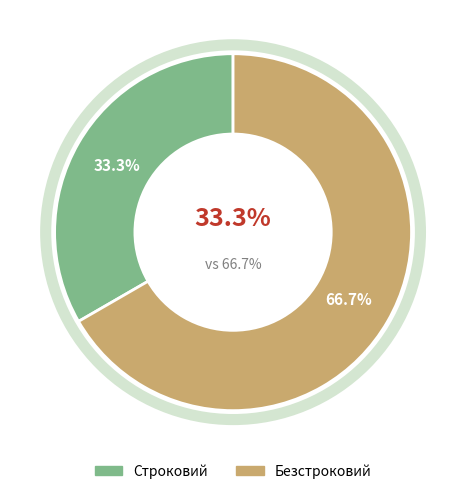

Which slice is the smallest?

Строковий